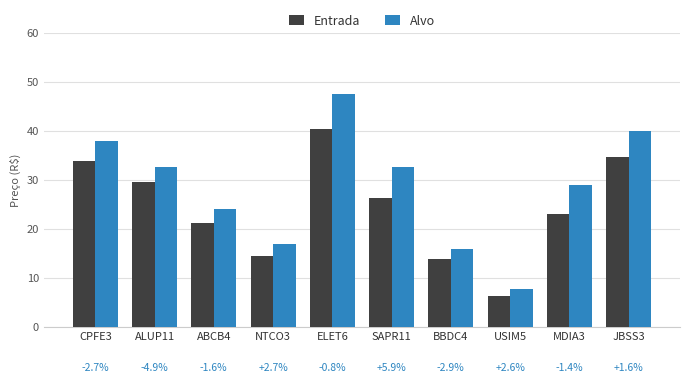

How many bars are there in each group?

2